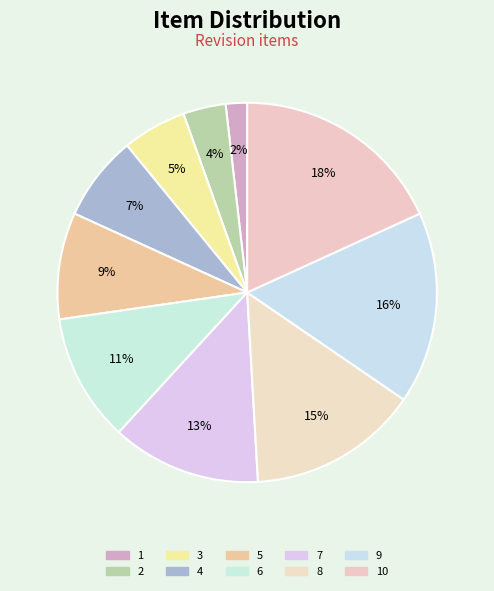

To the nearest percent, what portion does 7 represent?

13%